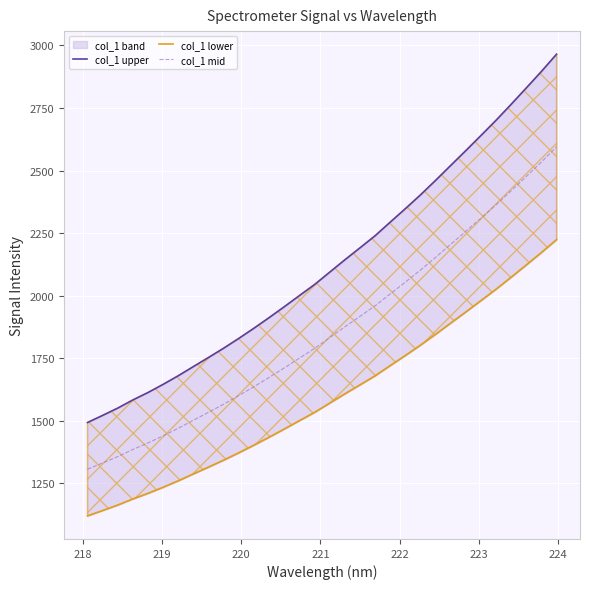

True or false: col_1 mid and col_1 lower cross at least once.

False